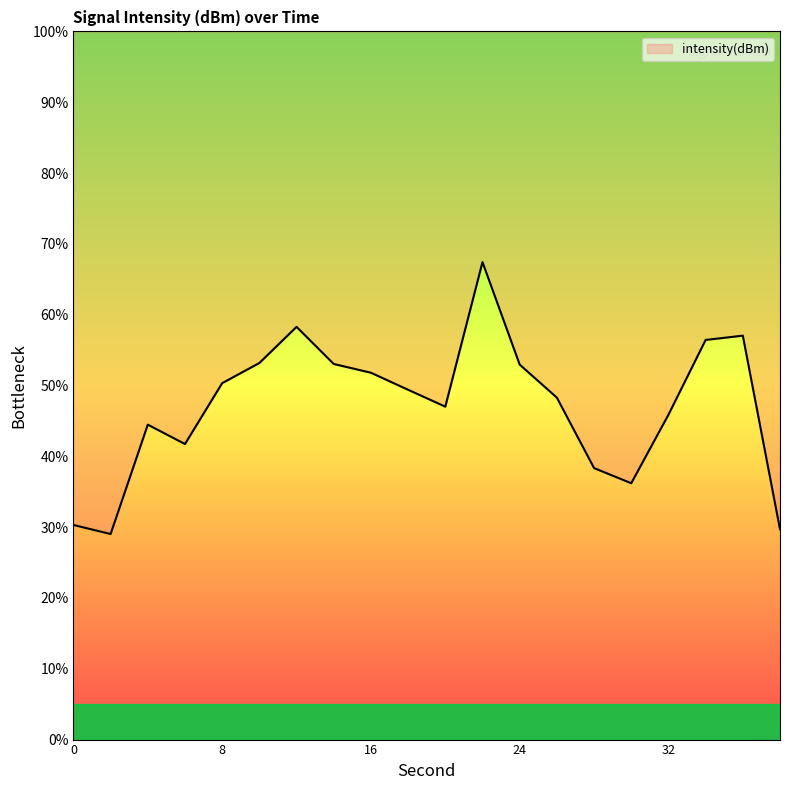

True or false: the data shows 53.7 at 30.

False